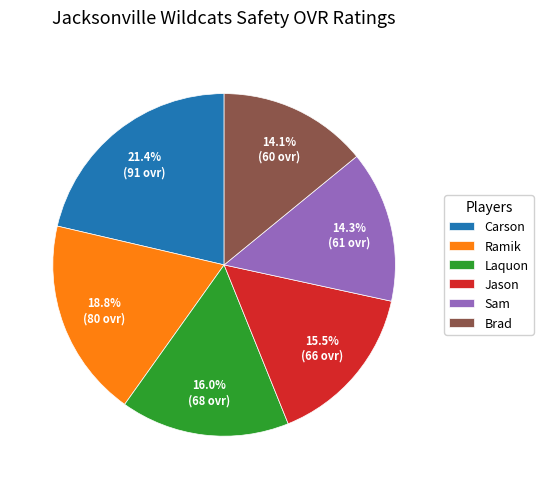

How many slices are in this pie chart?

6